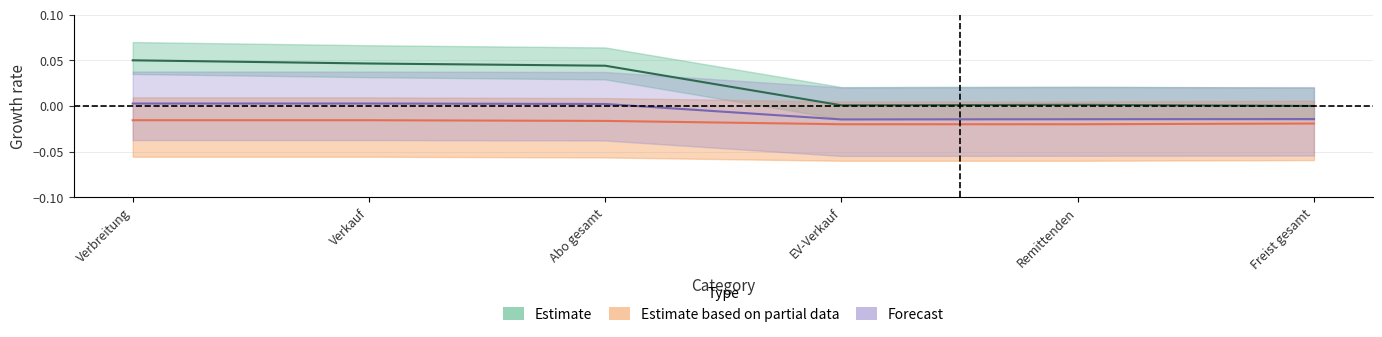

Which has a higher value, Freist gesamt or EV-Verkauf?

EV-Verkauf